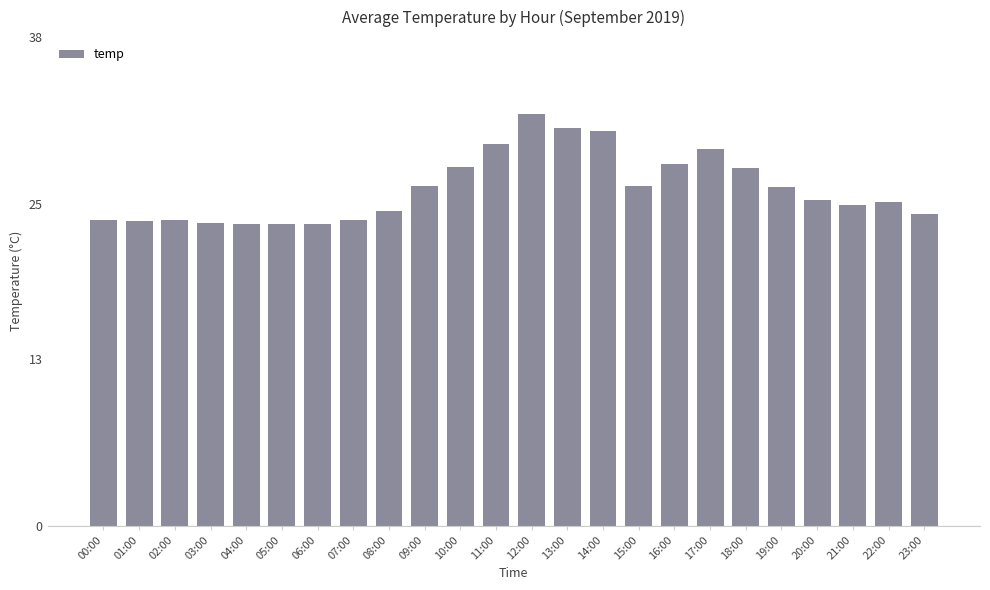

Which category has the highest value across all series?

12:00